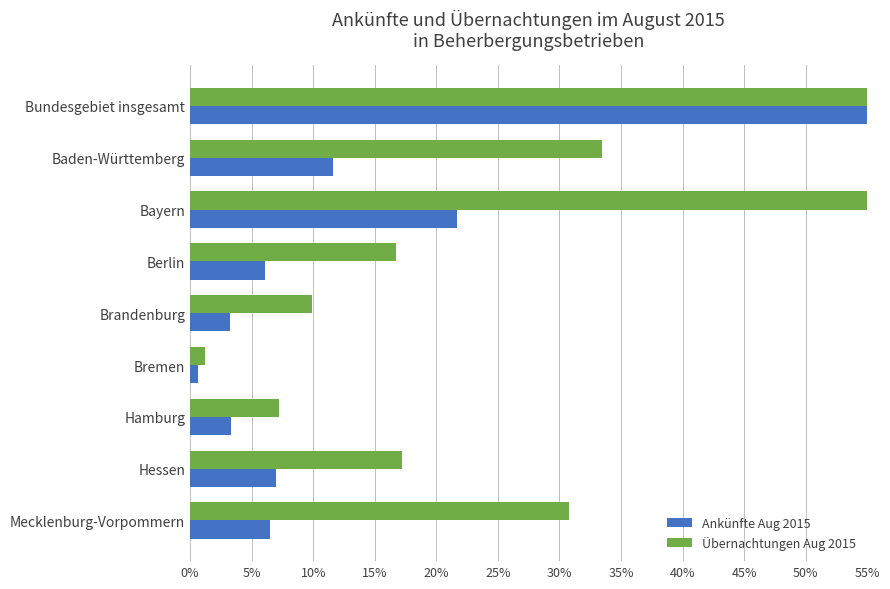

What is the sum of all Ankünfte Aug 2015 values?

1.6